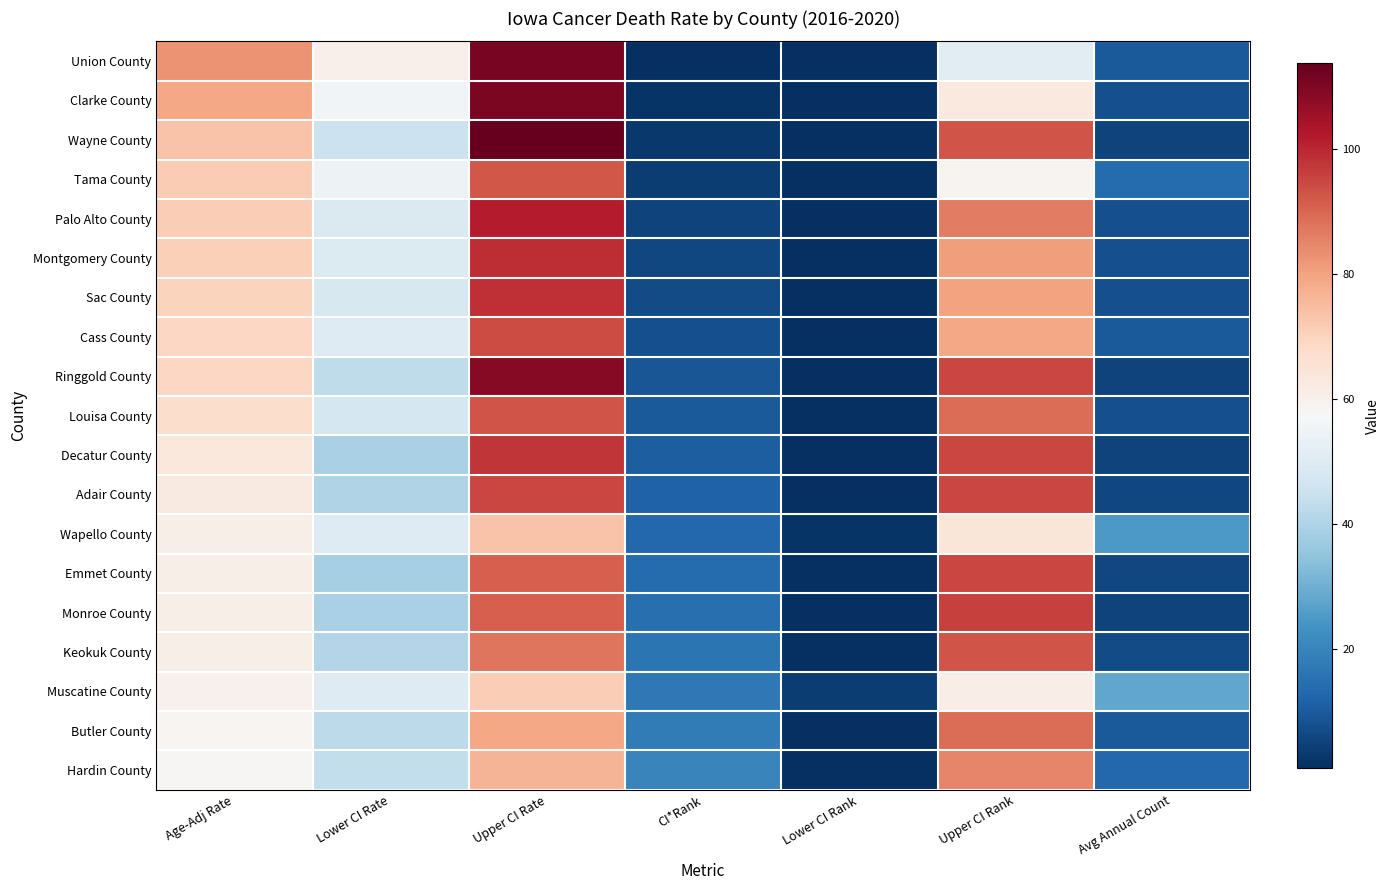

Reading right to left, transcribe all the data shown in this chart.

Union County: Avg Annual Count=10.0	Upper CI Rank=51.0	Lower CI Rank=1.0	CI*Rank=1.0	Upper CI Rate=110.8	Lower CI Rate=60.4	Age-Adj Rate=82.6
Clarke County: Avg Annual Count=8.0	Upper CI Rank=63.0	Lower CI Rank=1.0	CI*Rank=2.0	Upper CI Rate=110.3	Lower CI Rate=55.6	Age-Adj Rate=79.3
Wayne County: Avg Annual Count=5.0	Upper CI Rank=93.0	Lower CI Rank=1.0	CI*Rank=3.0	Upper CI Rate=113.7	Lower CI Rate=45.4	Age-Adj Rate=73.6
Tama County: Avg Annual Count=14.0	Upper CI Rank=59.0	Lower CI Rank=1.0	CI*Rank=4.0	Upper CI Rate=92.4	Lower CI Rate=54.6	Age-Adj Rate=71.5
Palo Alto County: Avg Annual Count=8.0	Upper CI Rank=86.0	Lower CI Rank=1.0	CI*Rank=5.0	Upper CI Rate=101.4	Lower CI Rate=49.0	Age-Adj Rate=71.3
Montgomery County: Avg Annual Count=8.0	Upper CI Rank=81.0	Lower CI Rank=1.0	CI*Rank=6.0	Upper CI Rate=99.0	Lower CI Rate=49.6	Age-Adj Rate=70.8
Sac County: Avg Annual Count=8.0	Upper CI Rank=80.0	Lower CI Rank=1.0	CI*Rank=7.0	Upper CI Rate=98.6	Lower CI Rate=48.5	Age-Adj Rate=69.8
Cass County: Avg Annual Count=10.0	Upper CI Rank=79.0	Lower CI Rank=1.0	CI*Rank=8.0	Upper CI Rate=94.1	Lower CI Rate=50.0	Age-Adj Rate=69.2
Ringgold County: Avg Annual Count=5.0	Upper CI Rank=95.0	Lower CI Rank=1.0	CI*Rank=9.0	Upper CI Rate=108.6	Lower CI Rate=43.2	Age-Adj Rate=69.0
Louisa County: Avg Annual Count=8.0	Upper CI Rank=89.0	Lower CI Rank=1.0	CI*Rank=10.0	Upper CI Rate=92.7	Lower CI Rate=47.5	Age-Adj Rate=67.1
Decatur County: Avg Annual Count=5.0	Upper CI Rank=95.0	Lower CI Rank=1.0	CI*Rank=11.0	Upper CI Rate=97.7	Lower CI Rate=39.3	Age-Adj Rate=63.5
Adair County: Avg Annual Count=6.0	Upper CI Rank=95.0	Lower CI Rank=1.0	CI*Rank=12.0	Upper CI Rate=94.8	Lower CI Rate=40.2	Age-Adj Rate=62.6
Wapello County: Avg Annual Count=25.0	Upper CI Rank=64.0	Lower CI Rank=2.0	CI*Rank=13.0	Upper CI Rate=73.3	Lower CI Rate=50.0	Age-Adj Rate=60.7
Emmet County: Avg Annual Count=6.0	Upper CI Rank=95.0	Lower CI Rank=1.0	CI*Rank=14.0	Upper CI Rate=90.9	Lower CI Rate=38.8	Age-Adj Rate=60.7
Monroe County: Avg Annual Count=5.0	Upper CI Rank=96.0	Lower CI Rank=1.0	CI*Rank=15.0	Upper CI Rate=91.2	Lower CI Rate=39.0	Age-Adj Rate=60.6
Keokuk County: Avg Annual Count=7.0	Upper CI Rank=93.0	Lower CI Rank=1.0	CI*Rank=16.0	Upper CI Rate=87.3	Lower CI Rate=40.7	Age-Adj Rate=60.5
Muscatine County: Avg Annual Count=28.0	Upper CI Rank=61.0	Lower CI Rank=4.0	CI*Rank=17.0	Upper CI Rate=71.2	Lower CI Rate=50.0	Age-Adj Rate=59.9
Butler County: Avg Annual Count=10.0	Upper CI Rank=89.0	Lower CI Rank=1.0	CI*Rank=18.0	Upper CI Rate=79.1	Lower CI Rate=42.7	Age-Adj Rate=58.5
Hardin County: Avg Annual Count=13.0	Upper CI Rank=85.0	Lower CI Rank=1.0	CI*Rank=20.0	Upper CI Rate=76.7	Lower CI Rate=43.5	Age-Adj Rate=58.1